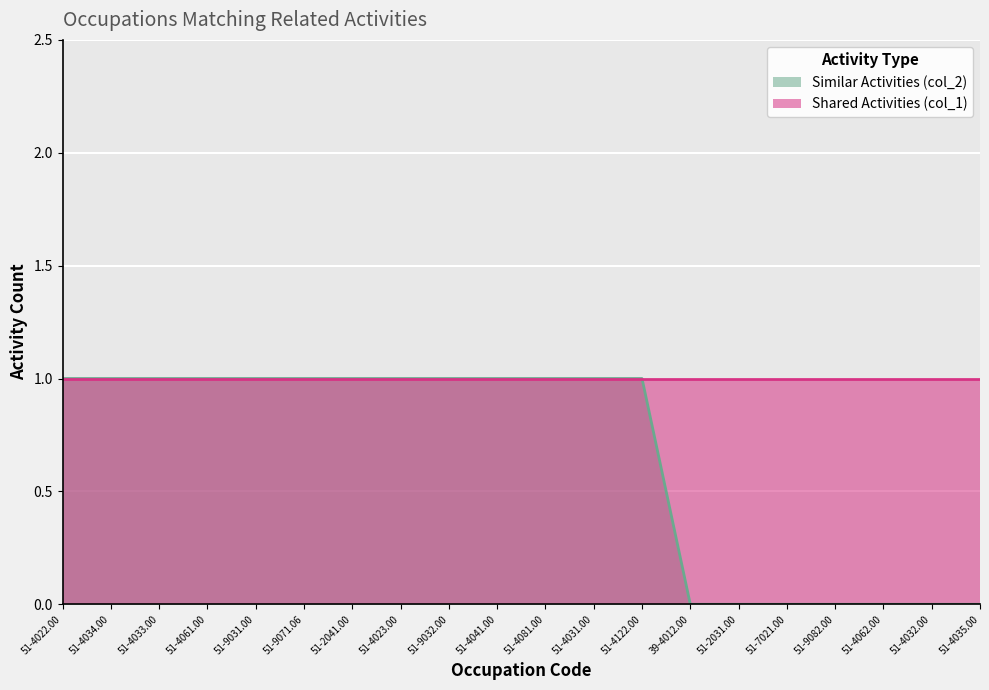

Is it true that Similar Activities (col_2) equals 1 at 51-9031.00?

True